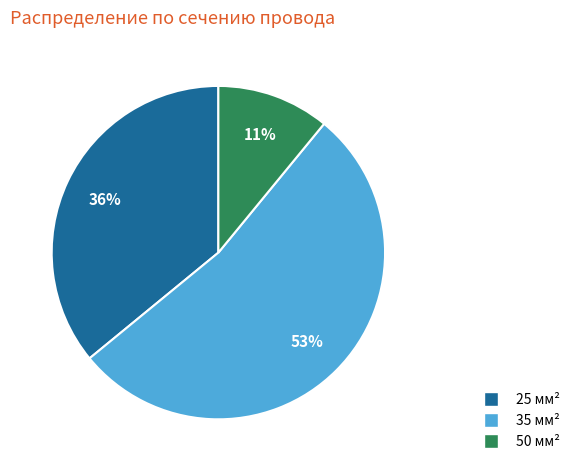

Rank the categories by value from lowest to highest.

50, 25, 35